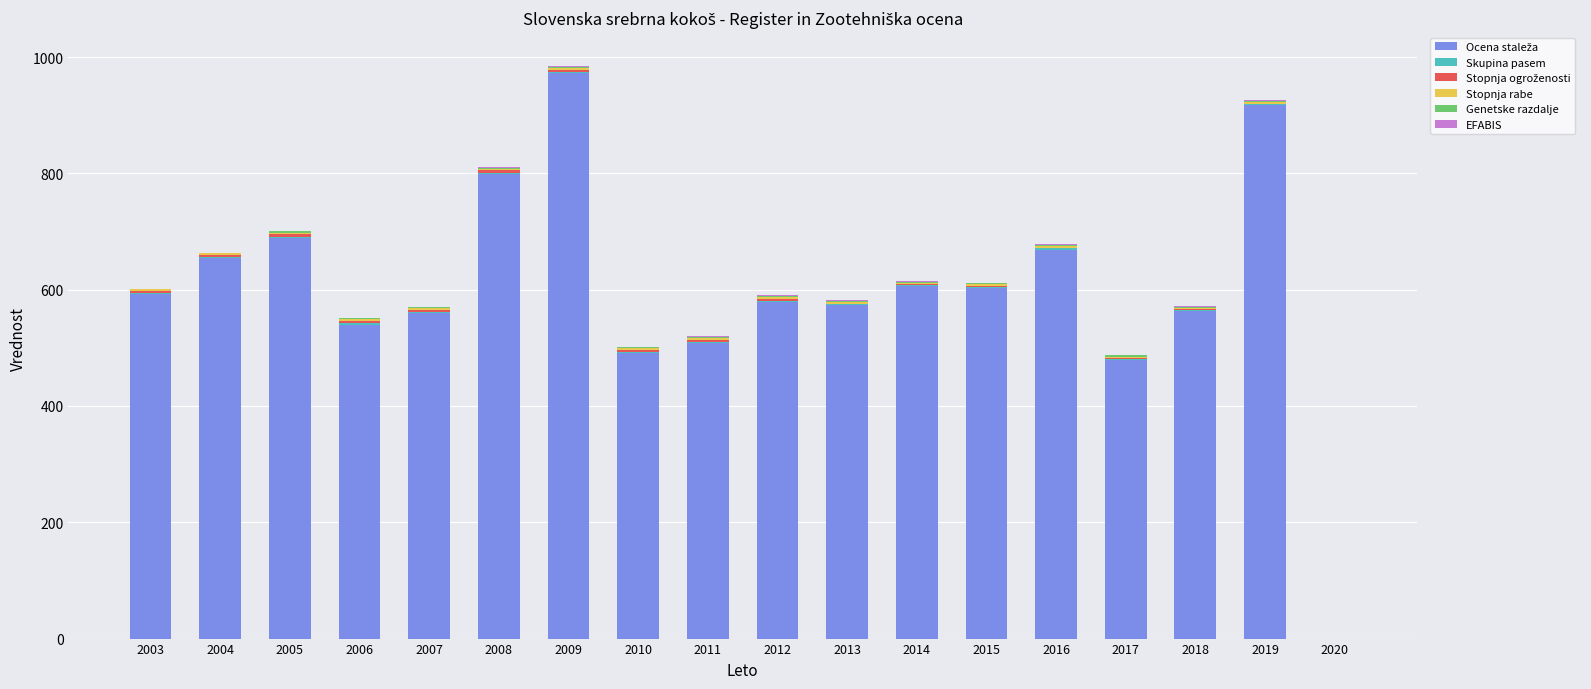

Rank the series by their maximum value, from highest to lowest.

Ocena staleža, Stopnja ogroženosti, Stopnja rabe, Skupina pasem, Genetske razdalje, EFABIS